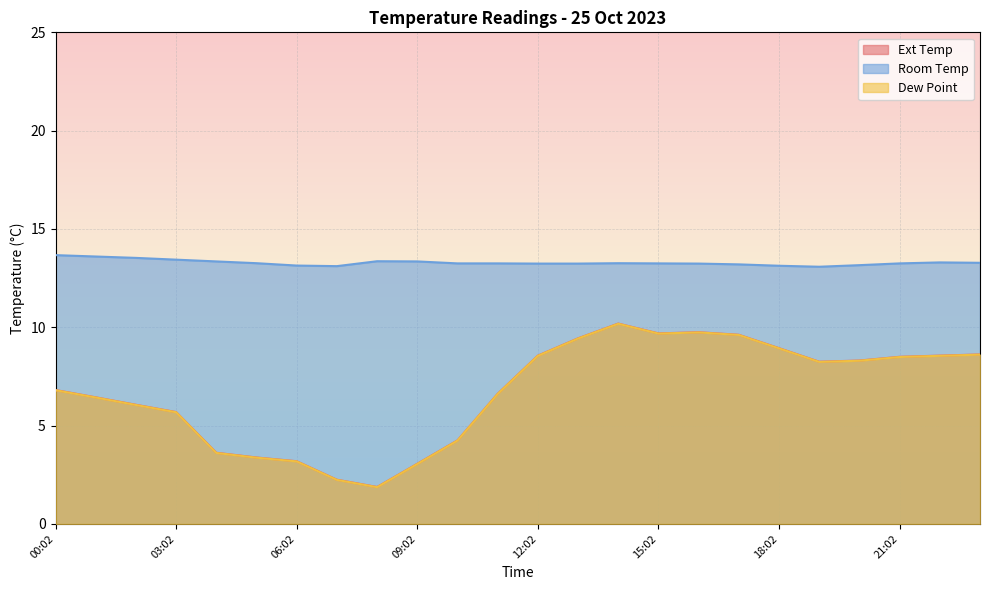

Is the value of Ext Temp at 20:02 greater than the value of Room Temp at 09:02?

No